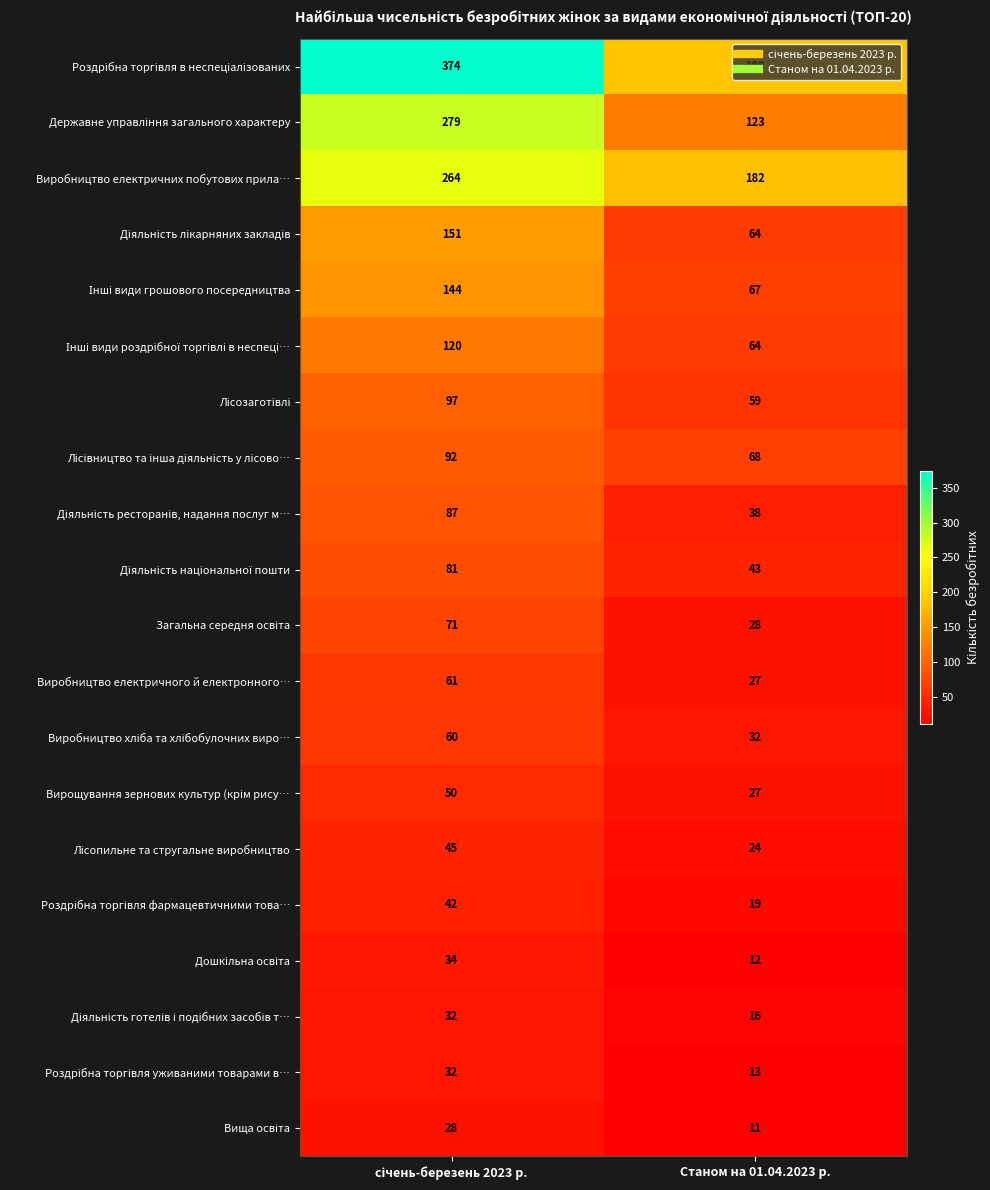

What is the total value across all series at Станом на 01.04.2023 р.?

1105